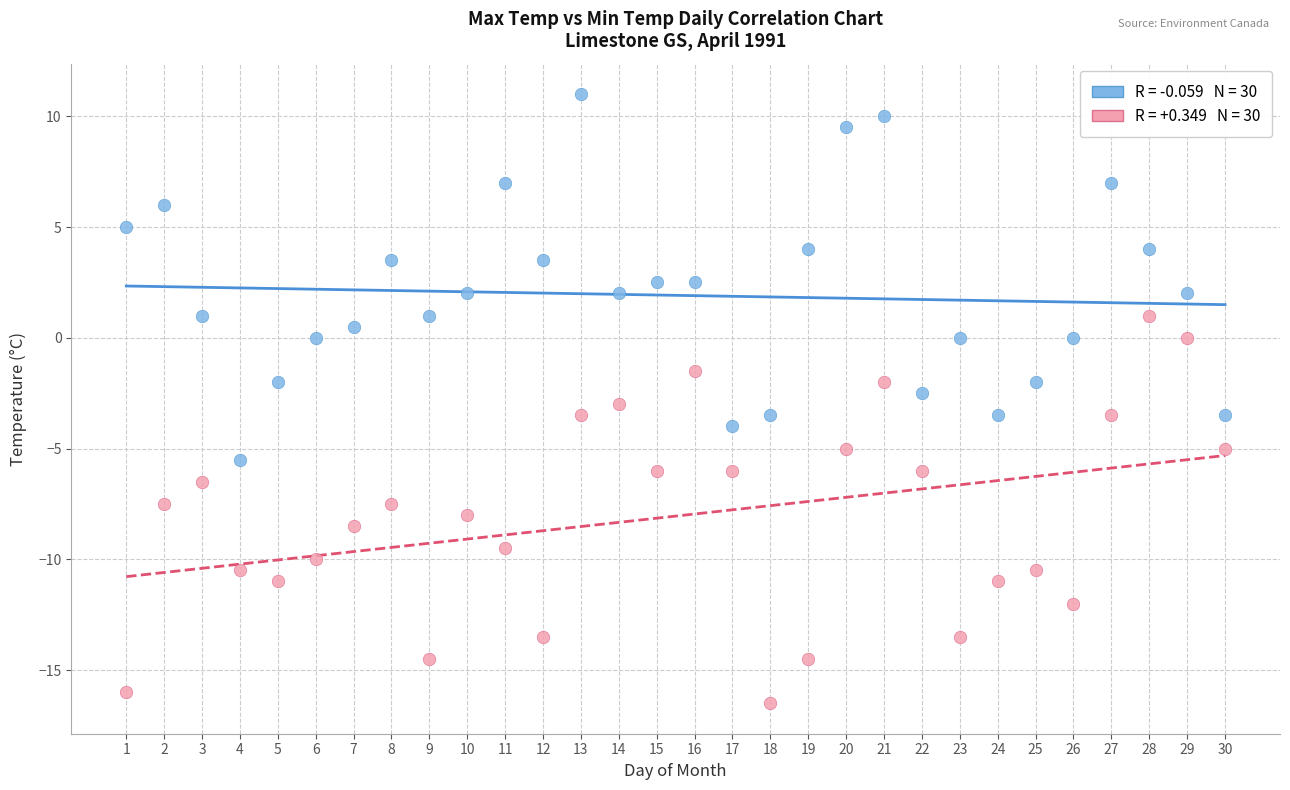

Across all data points, what is the range of X values (max minus min)?

29.0